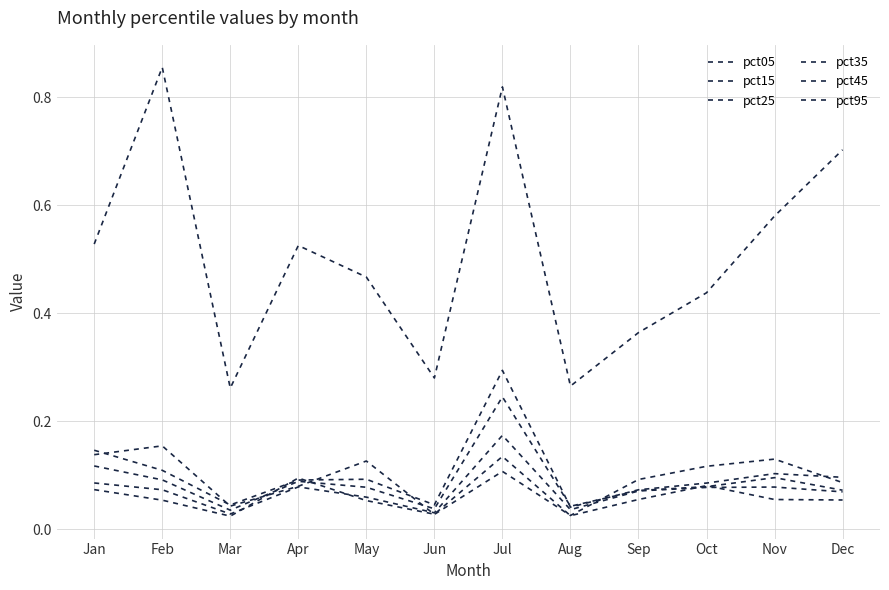

How many lines are shown in the chart?

6